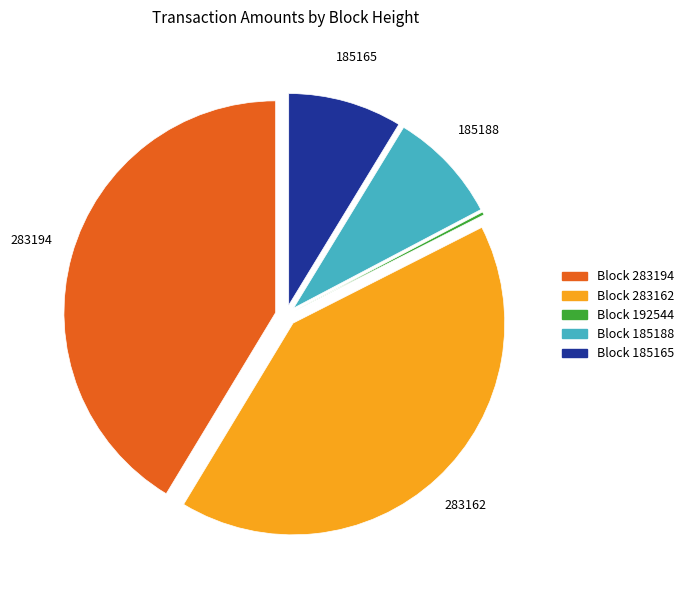

Does any single category account for the majority?

No